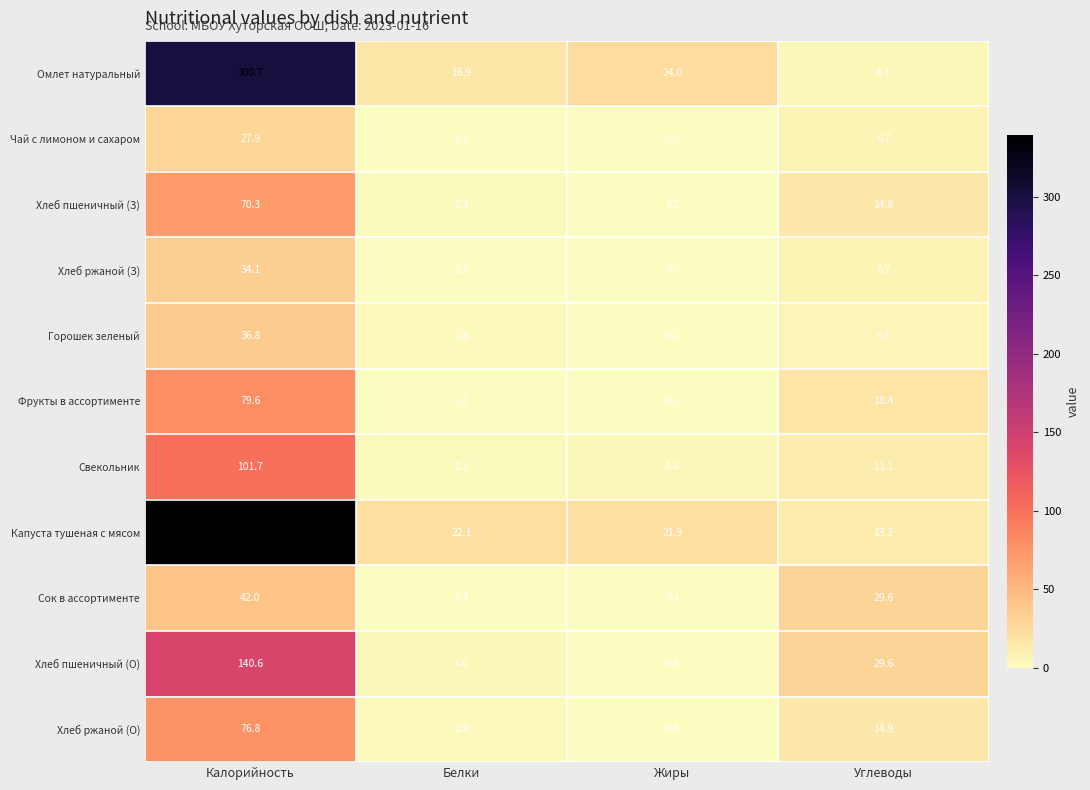

At how many categories does at least one series exceed 148?

1